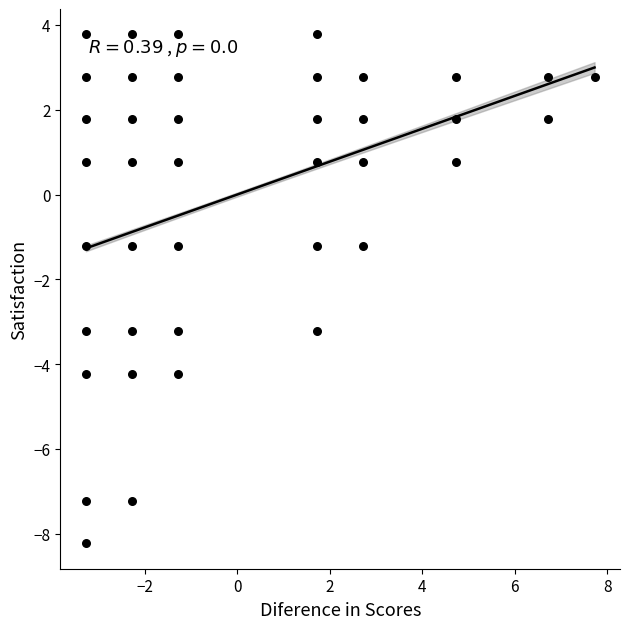

What is the range of X values (max minus min)?

11.0